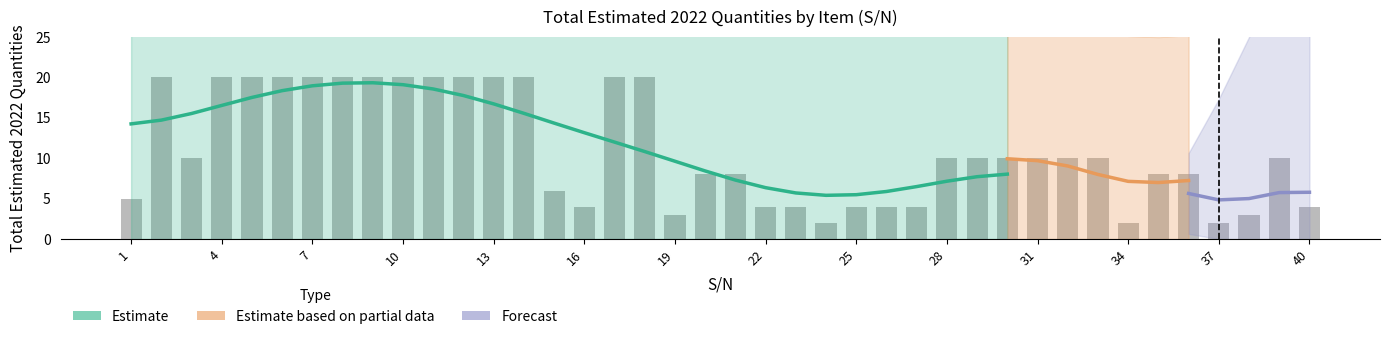

What is the greatest value displayed?

20